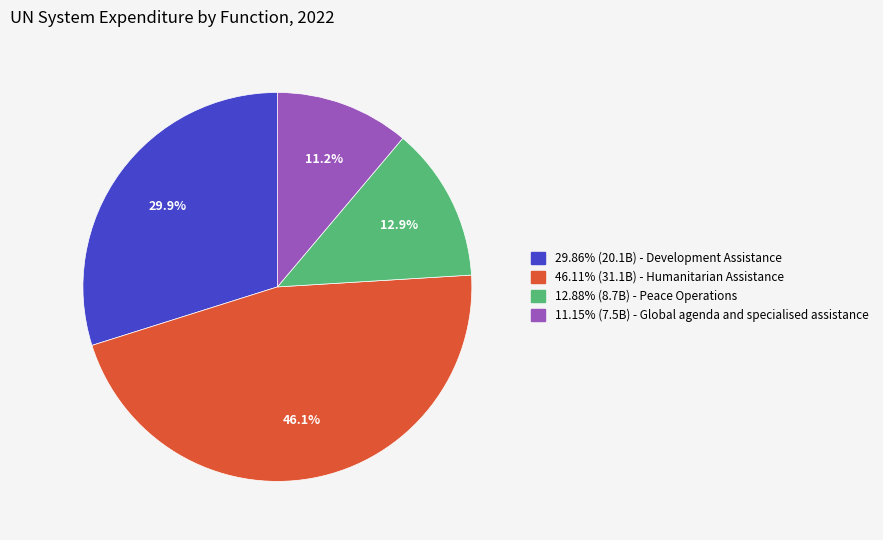

How many slices are in this pie chart?

4